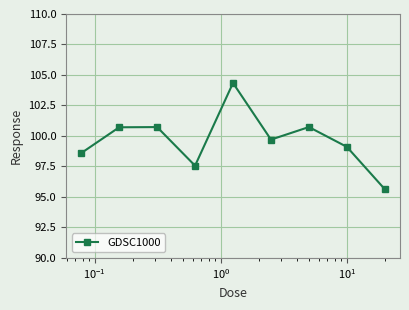

Reading left to right, transcribe all the data shown in this chart.

98.6	100.7	100.7	97.6	104.3	99.7	100.7	99.1	95.6